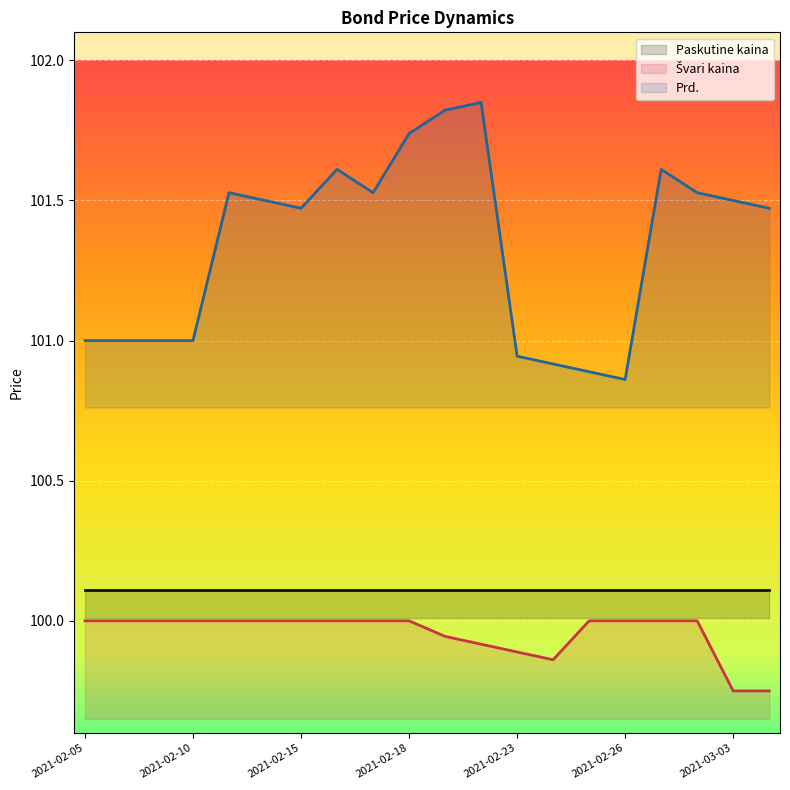

At which category is the sum across all series the highest?

2021-02-22